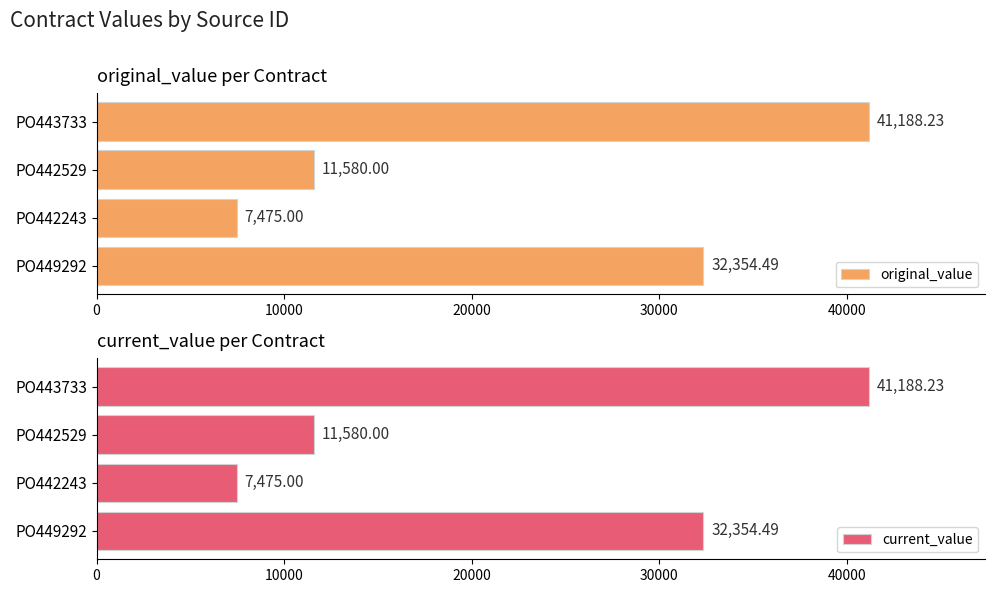

The value of current_value at PO443733 is 41188.2. True or false?

True